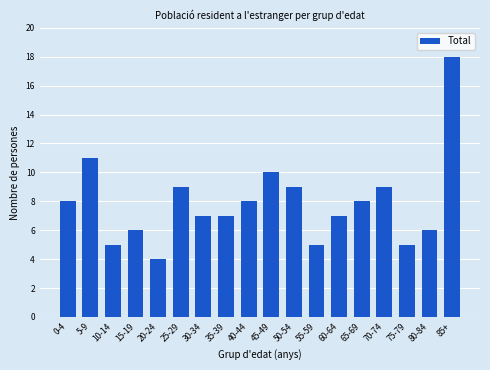

Reading right to left, transcribe all the data shown in this chart.

18	6	5	9	8	7	5	9	10	8	7	7	9	4	6	5	11	8